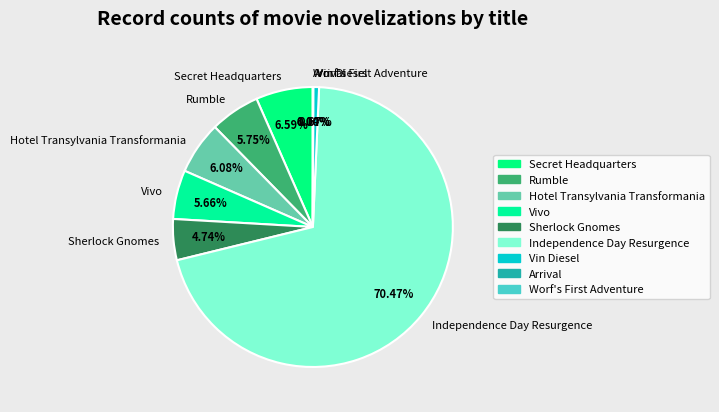

Which category has the biggest portion of the pie?

Independence Day Resurgence